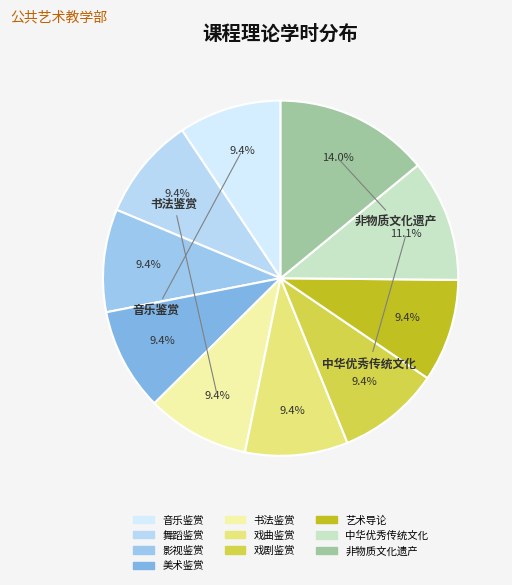

Count the number of slices in the pie.

10